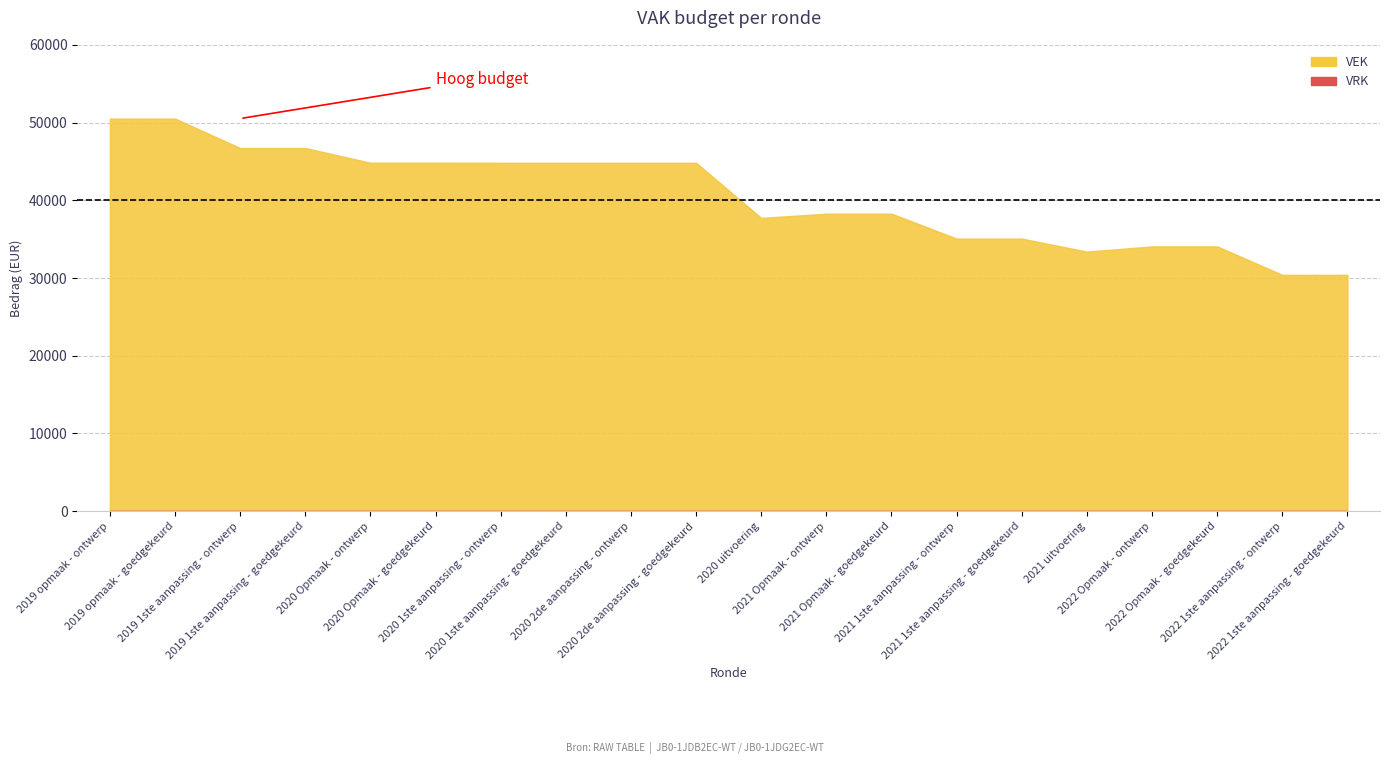

True or false: VEK has more than 2 points higher than both neighbors.

False